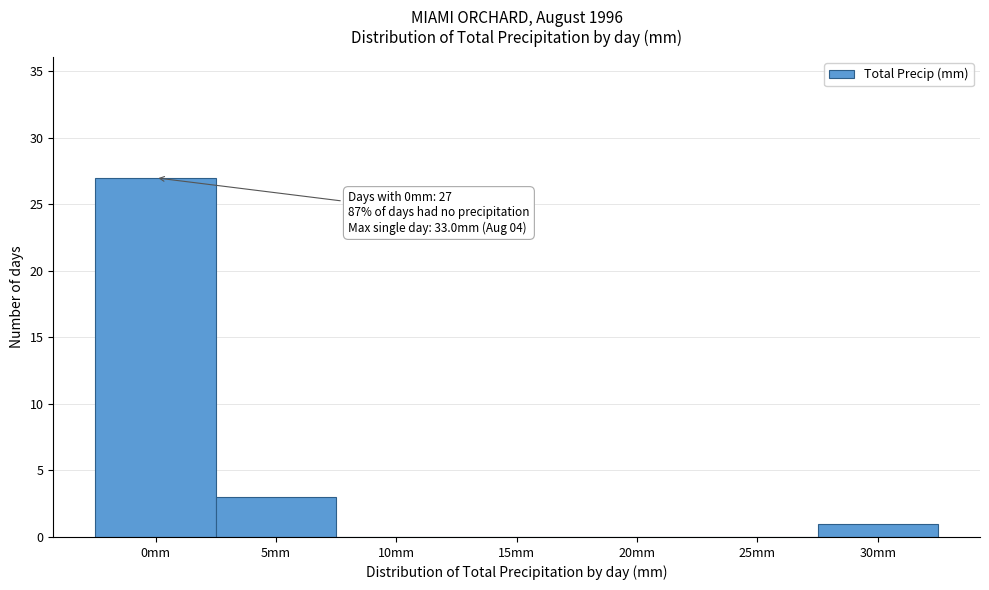

What is the sum of the values at 5mm and 15mm?

3